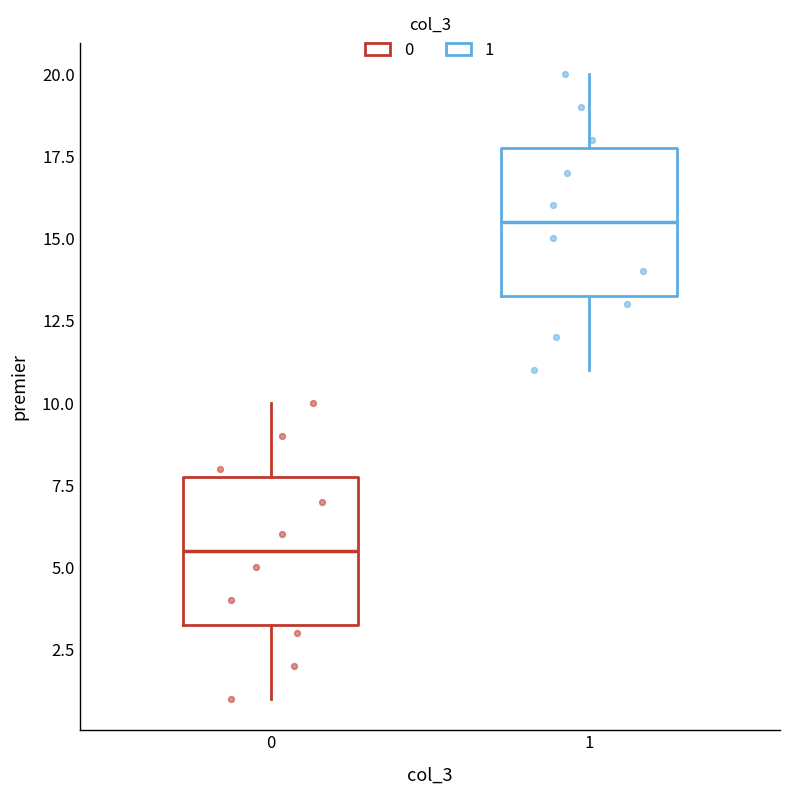

Reading left to right, read every box against the y-axis: the position of its median line, the range the box covers, and the ends of its whiskers. The values are not printed on the chart, so give them approximately, as read against the axis.

0: median 5.5, box 3.5 to 8.0, whiskers 1.0 to 10.0
1: median 15.5, box 13.5 to 18.0, whiskers 11.0 to 20.0